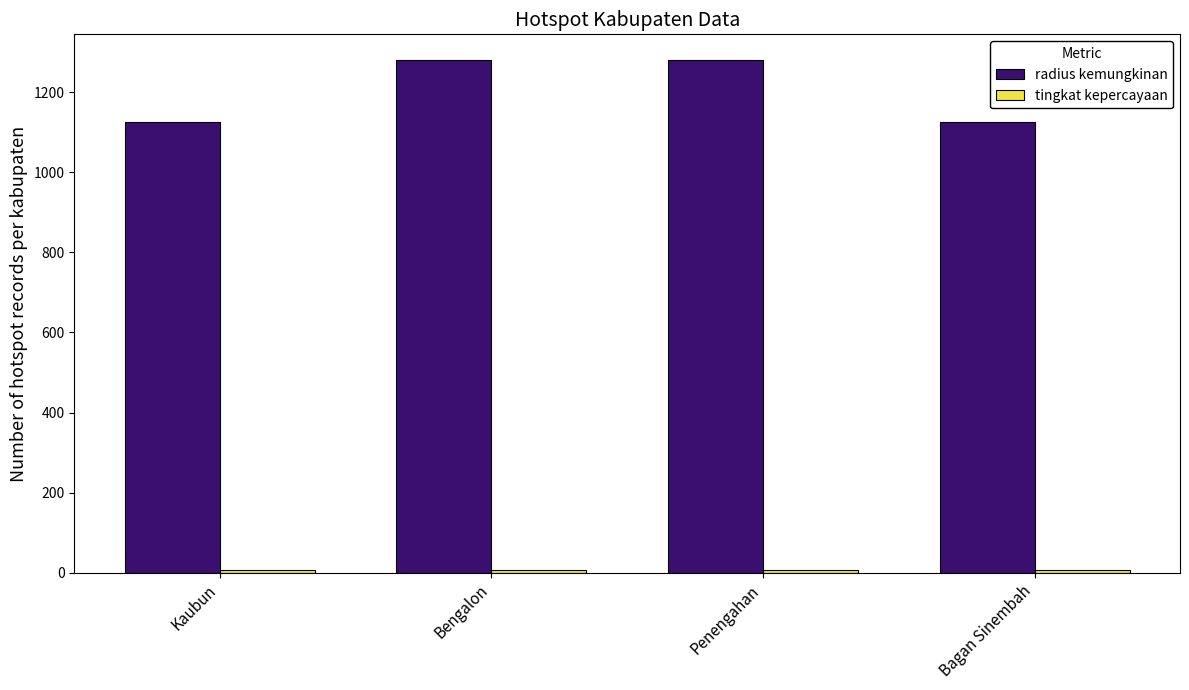

The radius kemungkinan series shows 245 at Bagan Sinembah. True or false?

False